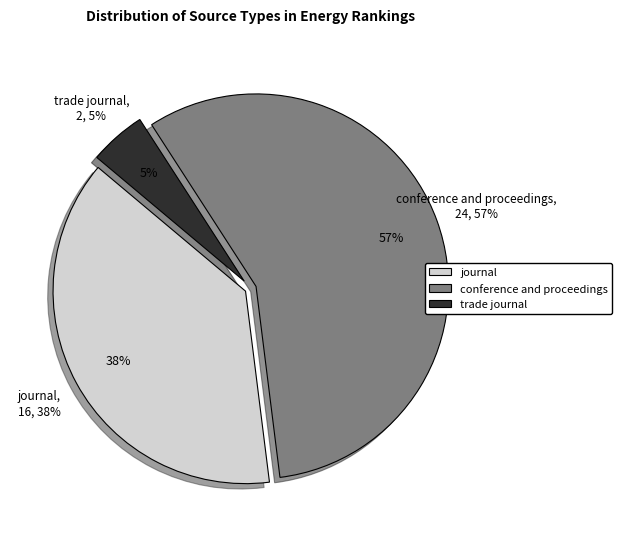

How many slices are in this pie chart?

3